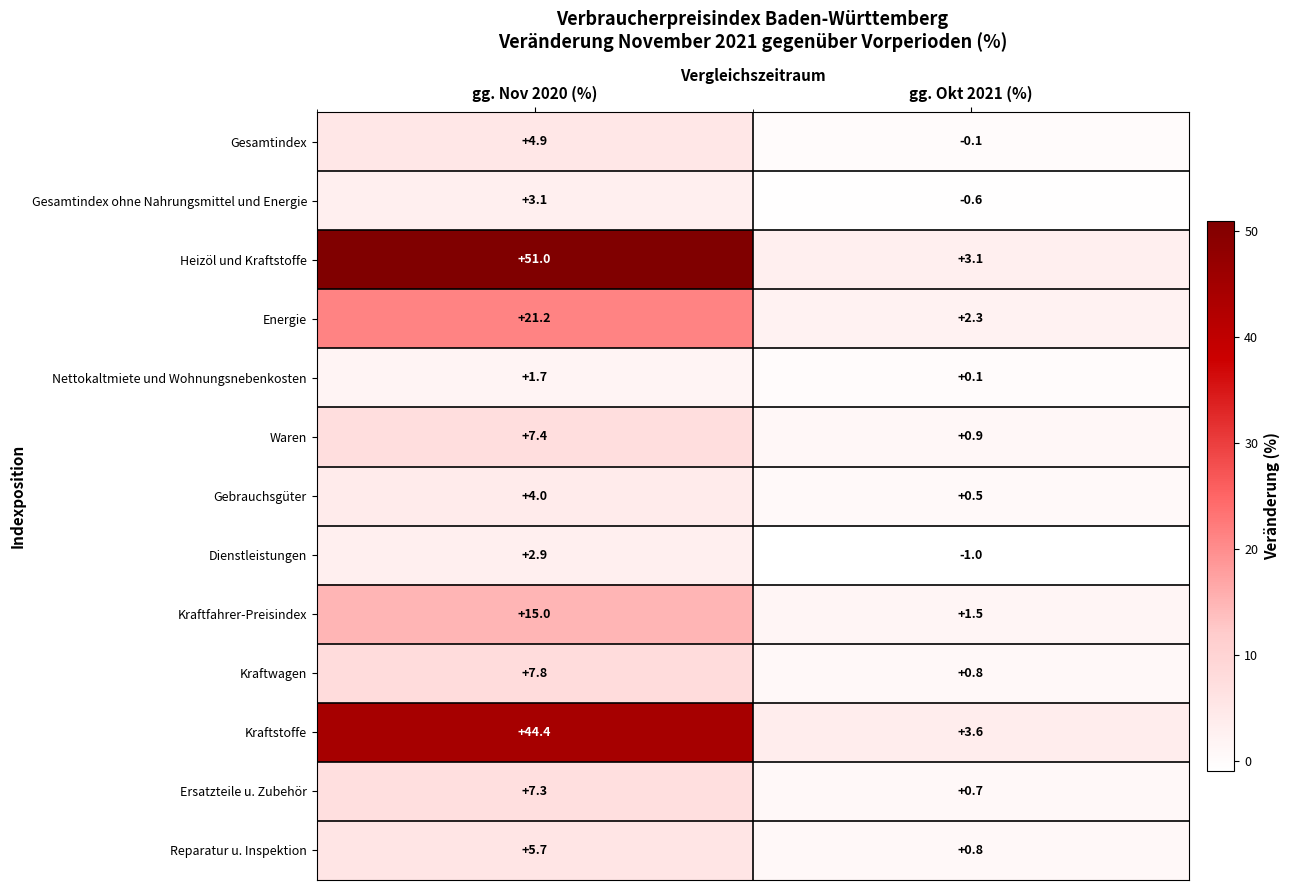

At which category is the sum across all series the highest?

gg. Nov 2020 (%)